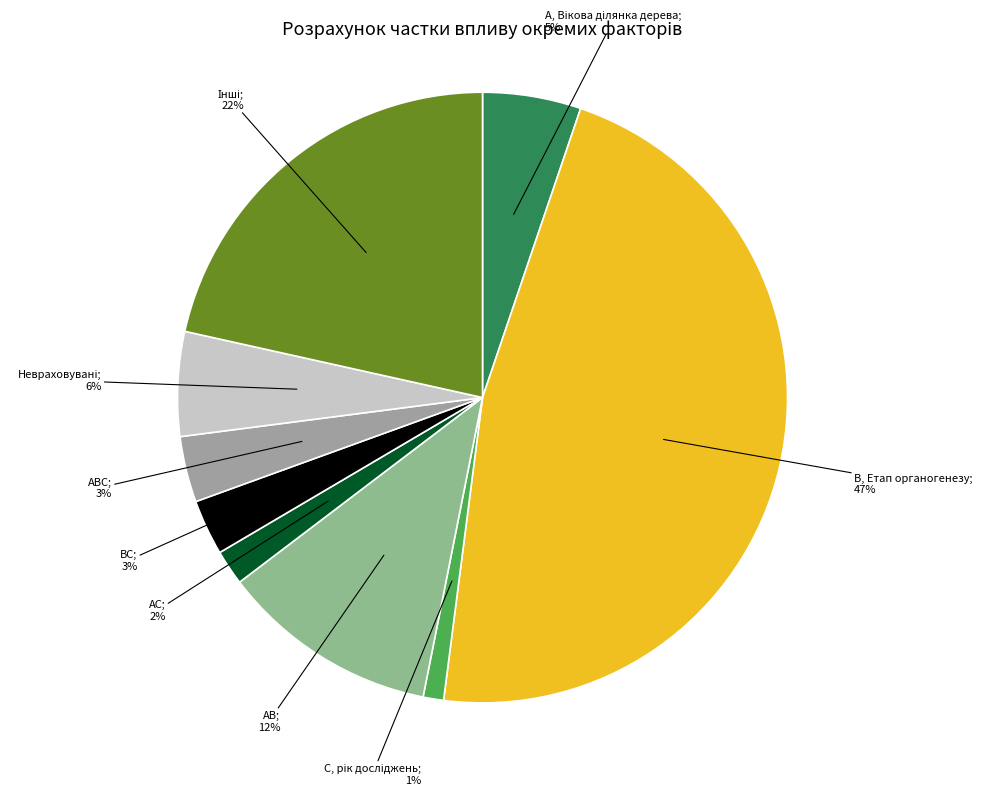

To the nearest percent, what is the average slice percentage?

11%